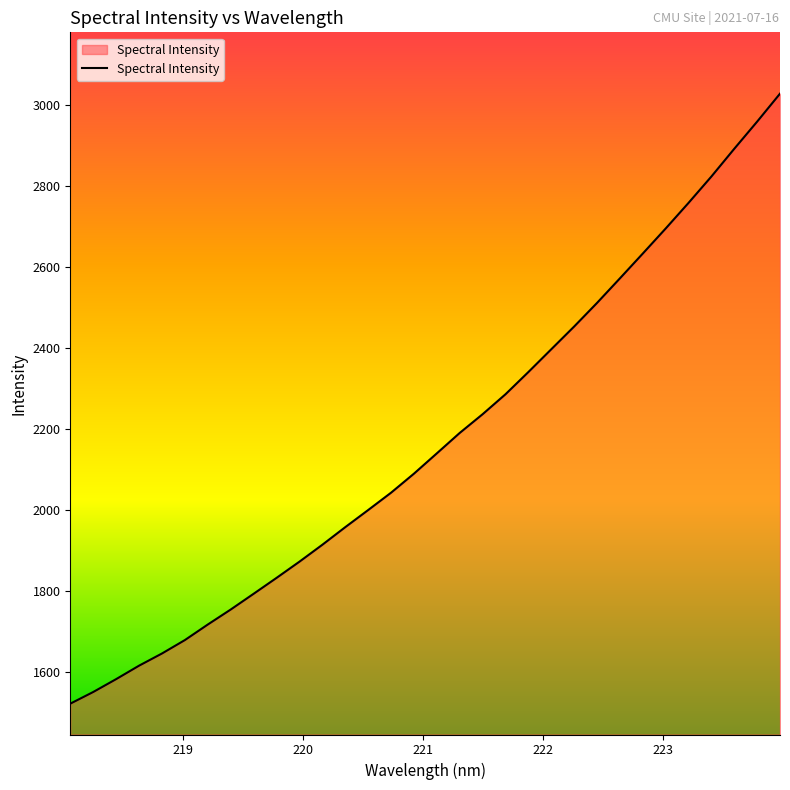

What is the smallest value displayed?

1522.5